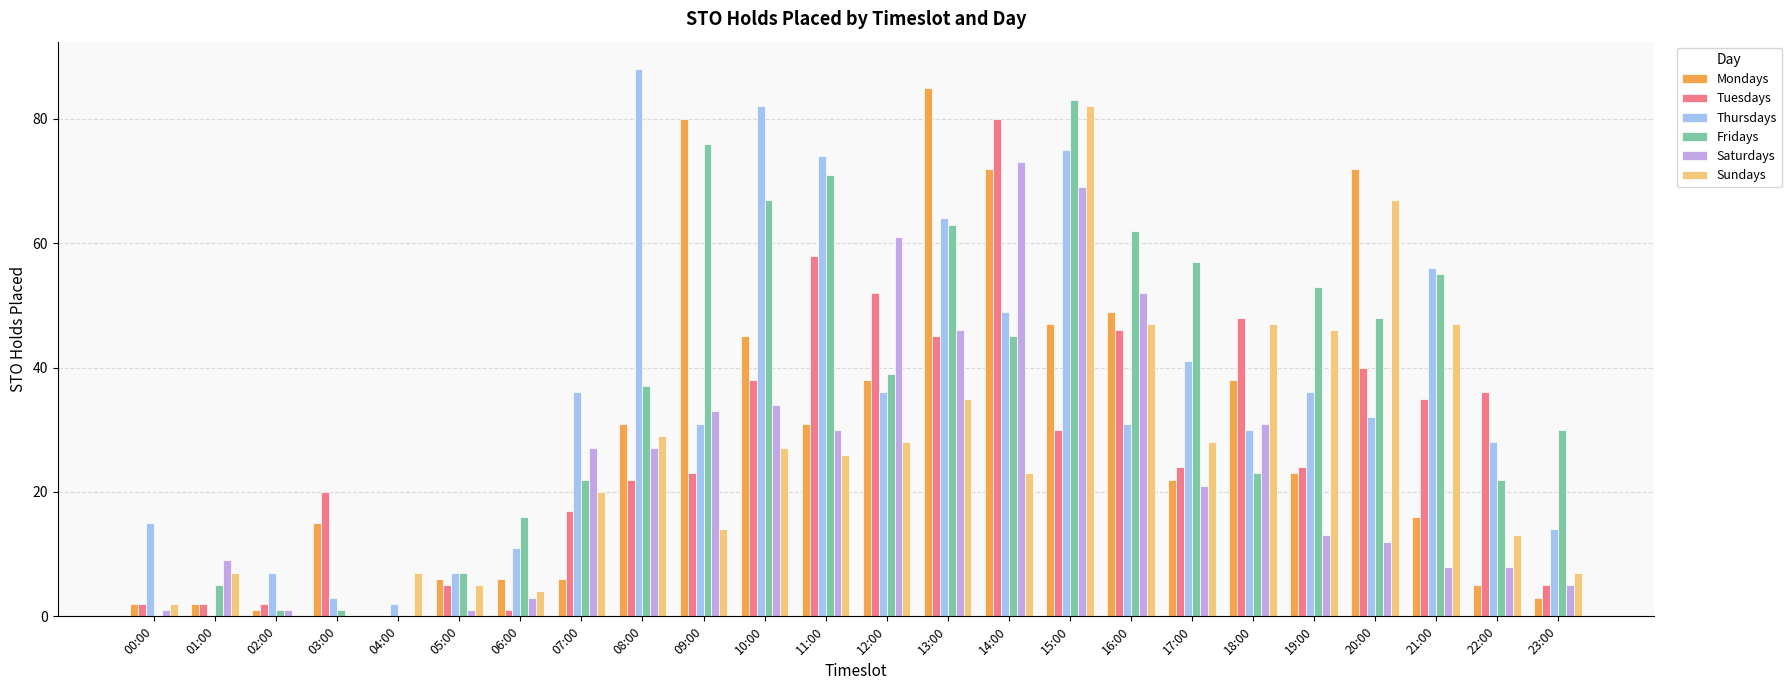

What is the sum of all Thursdays values?

848